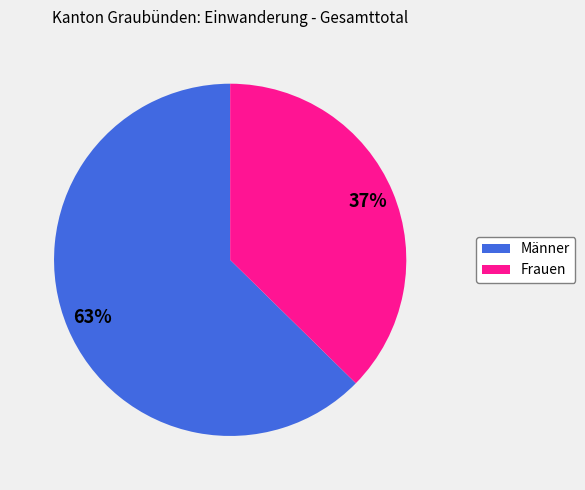

What is the majority slice?

Männer